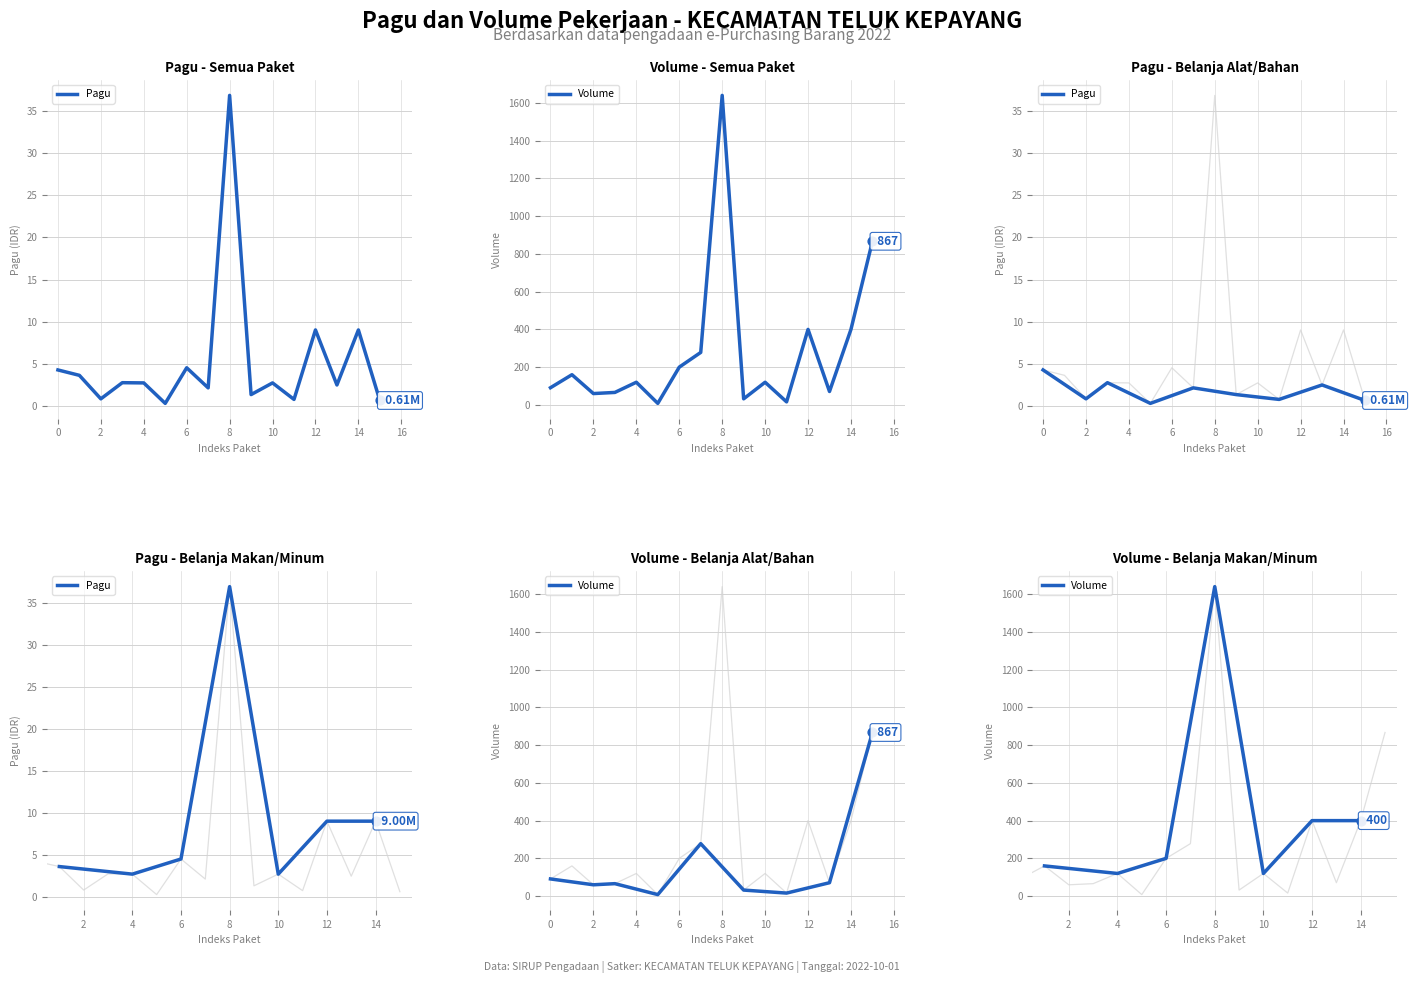

What are all the series names shown in the legend?

Pagu, Volume